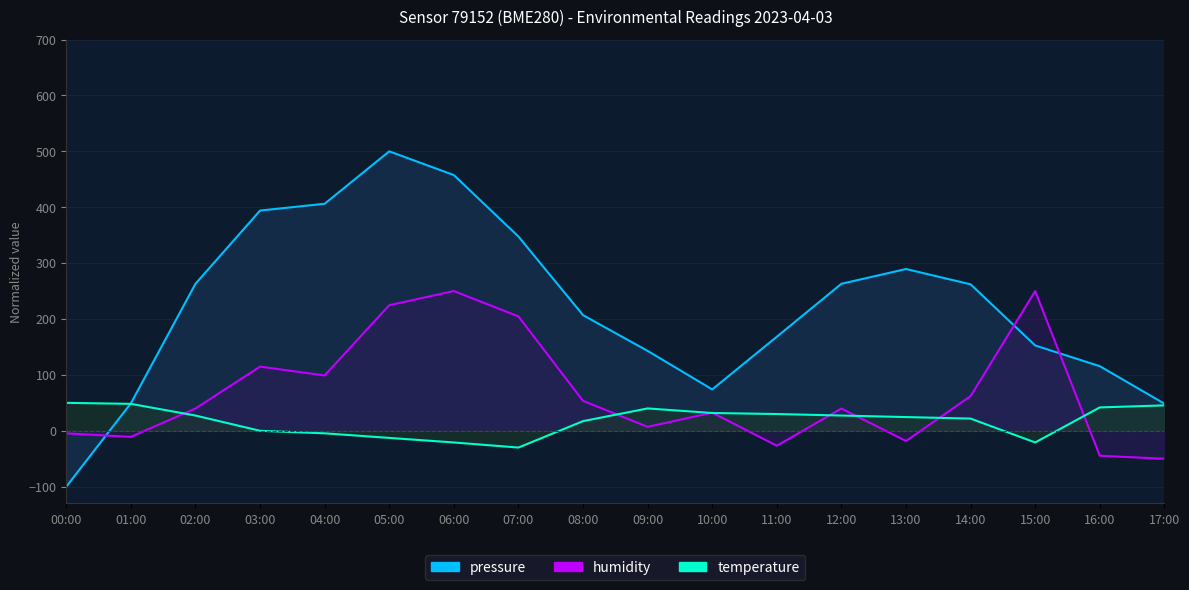

True or false: pressure has a value of 156.6 at 16:00.

False